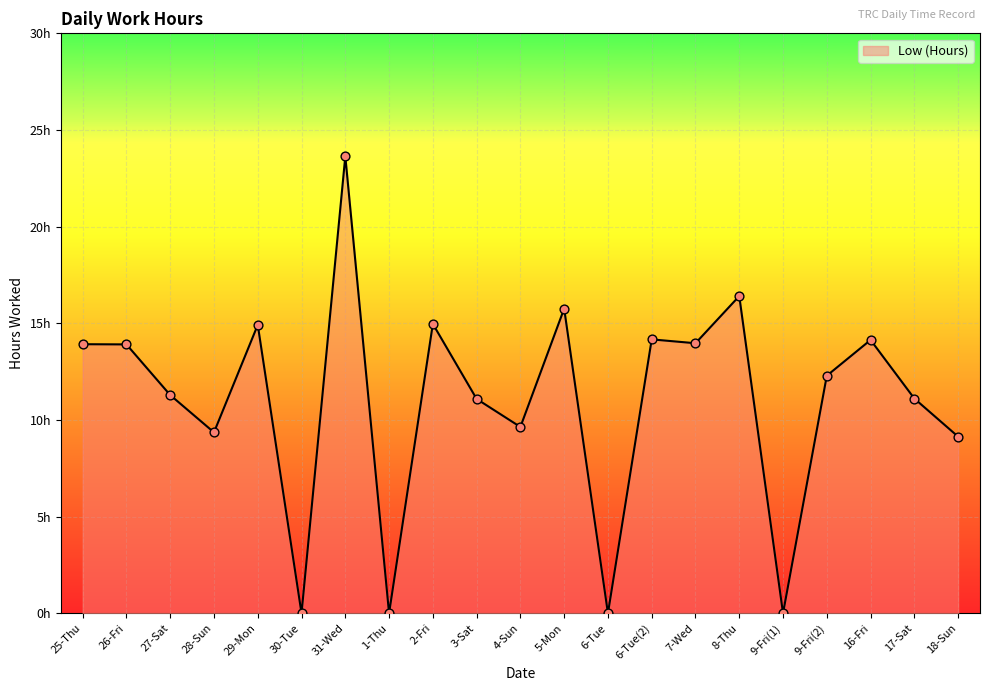

What is the change in value from 30-Tue to 16-Fri?

+14.1